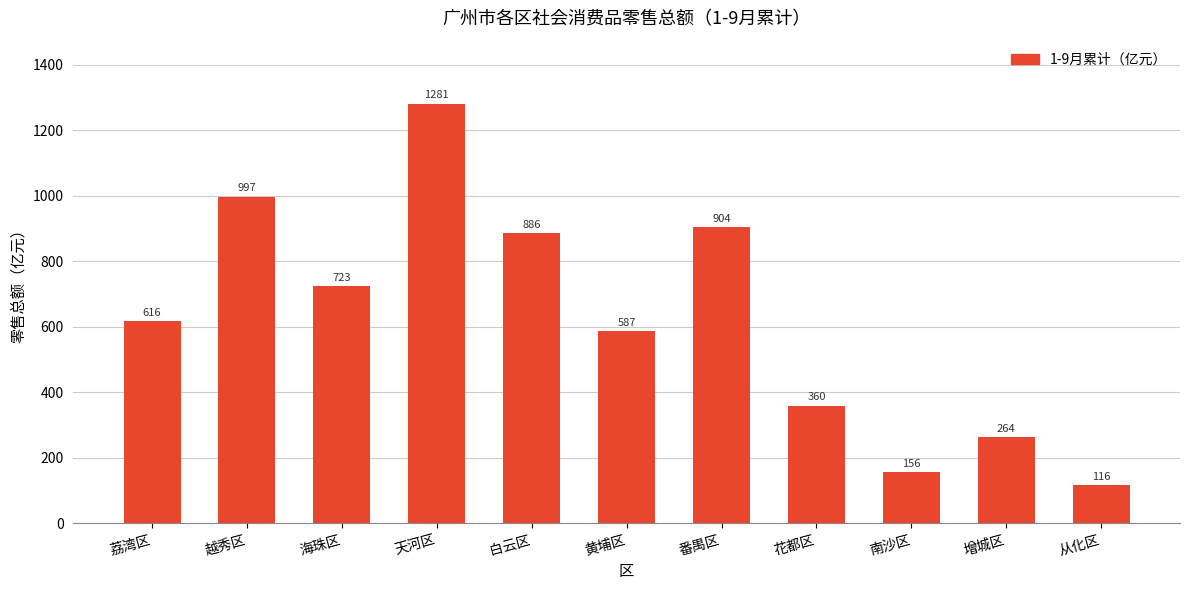

How many series are shown in this chart?

1